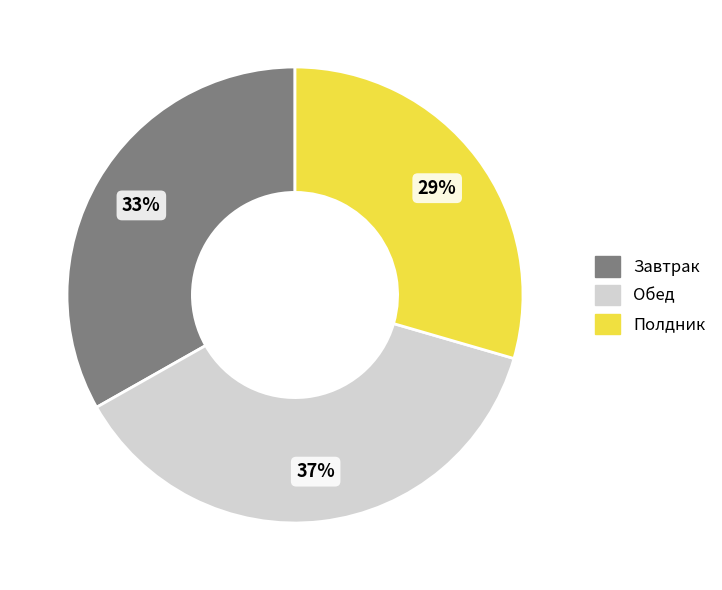

To the nearest percent, what percentage of the pie is Полдник?

29%